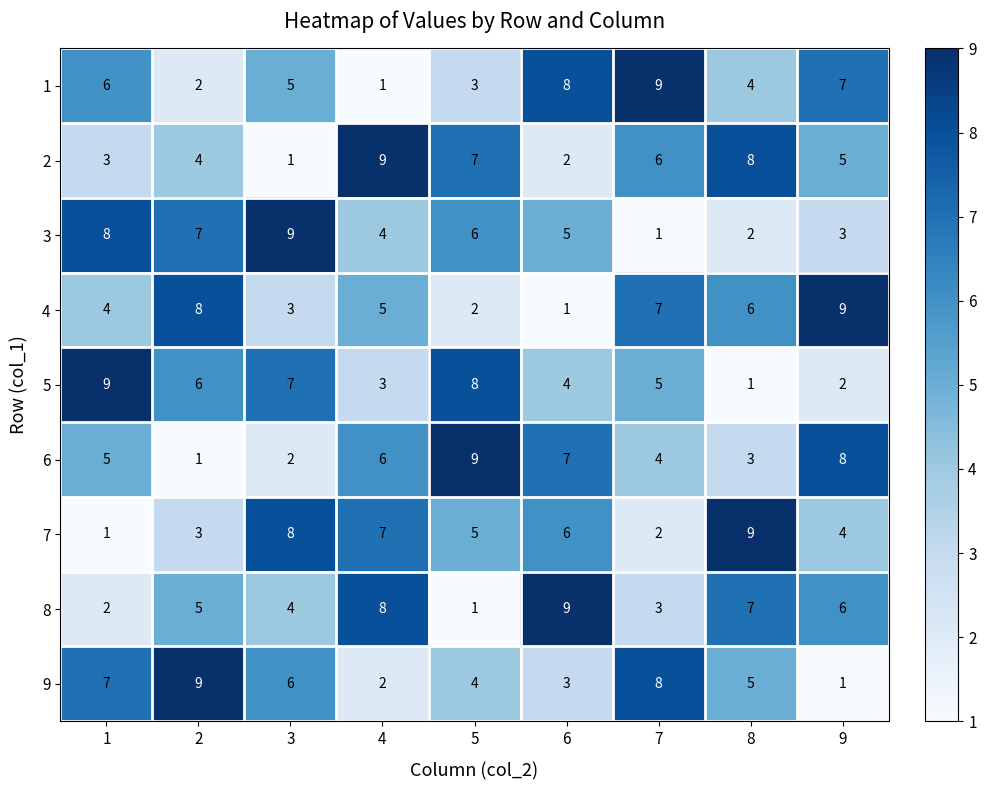

What is the highest value of the 8 series?

9